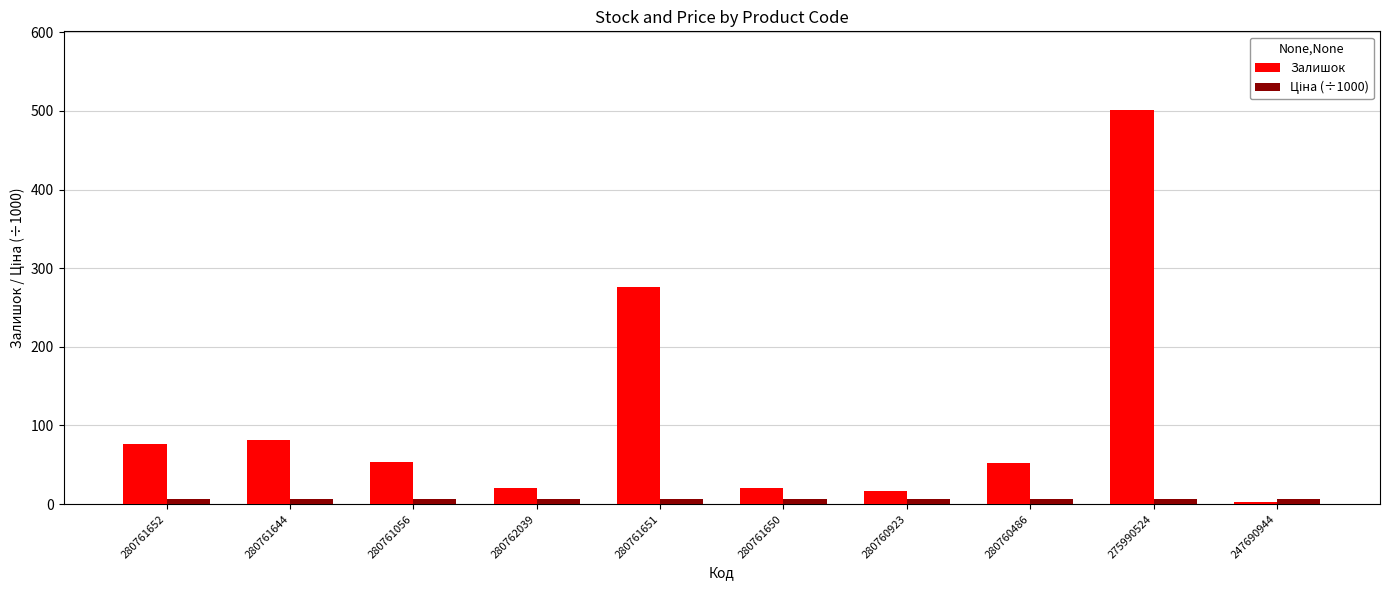

Between 280761644 and 280761650, which series saw the biggest shift?

Залишок